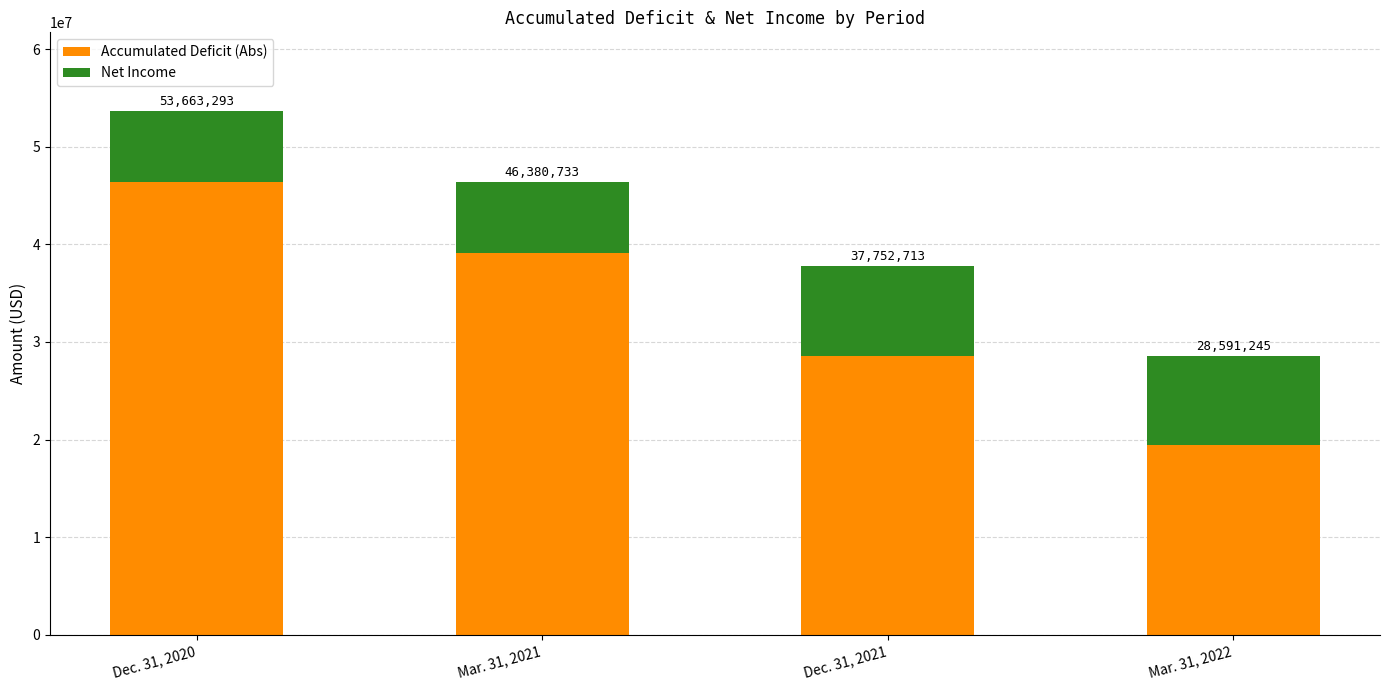

How many bars are there in total?

4